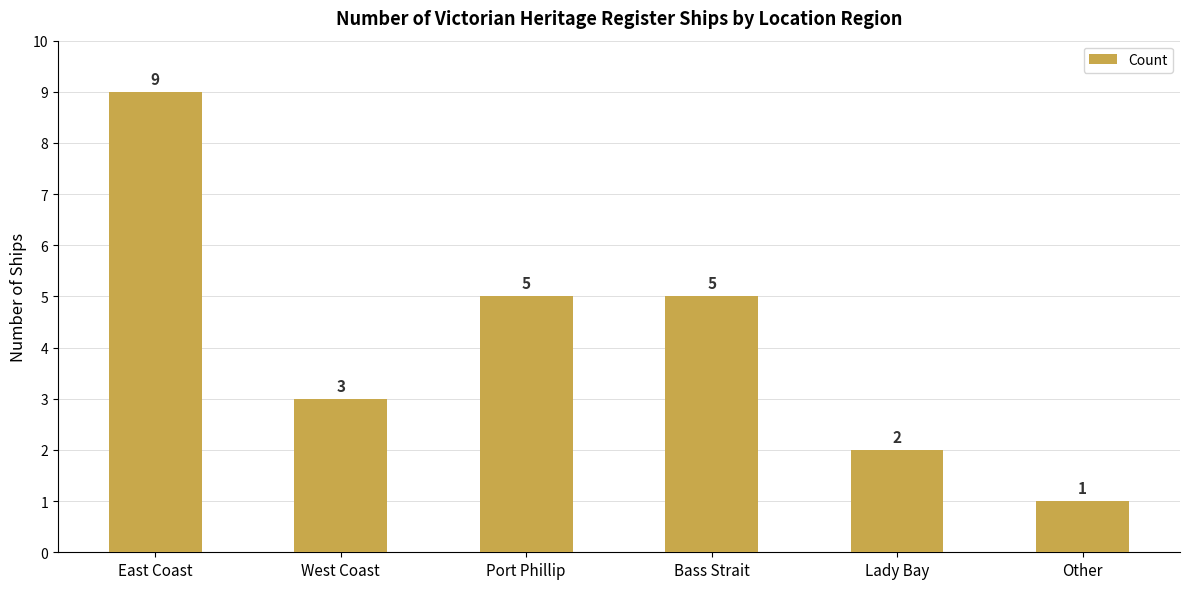

Reading left to right, what are all the values shown in this chart?

9	3	5	5	2	1